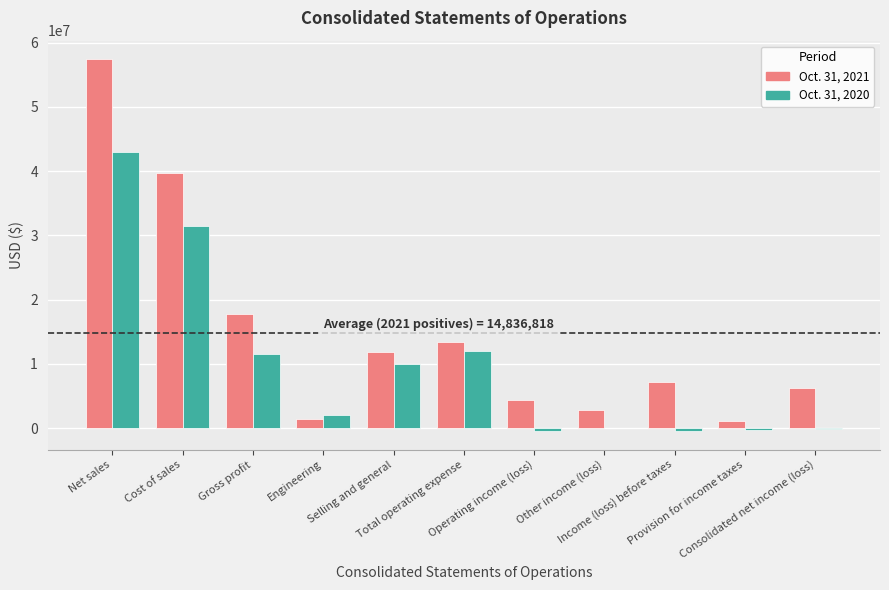

Which series has the largest total across all categories?

Oct. 31, 2021